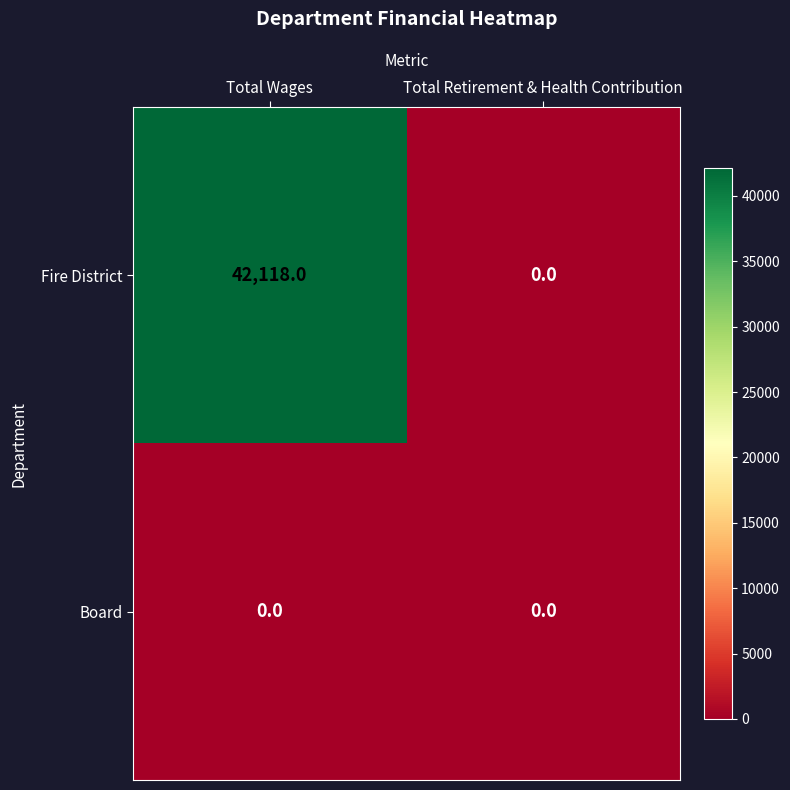

Reading right to left, list all the values displayed in this chart.

Fire District: Total Retirement & Health Contribution=0	Total Wages=42118
Board: Total Retirement & Health Contribution=0	Total Wages=0